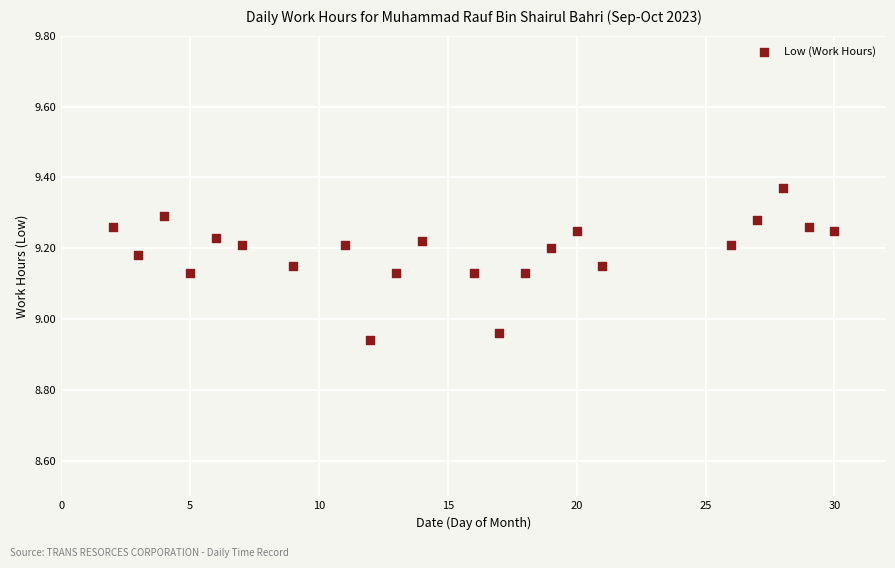

What is the range of X values (max minus min)?

28.0